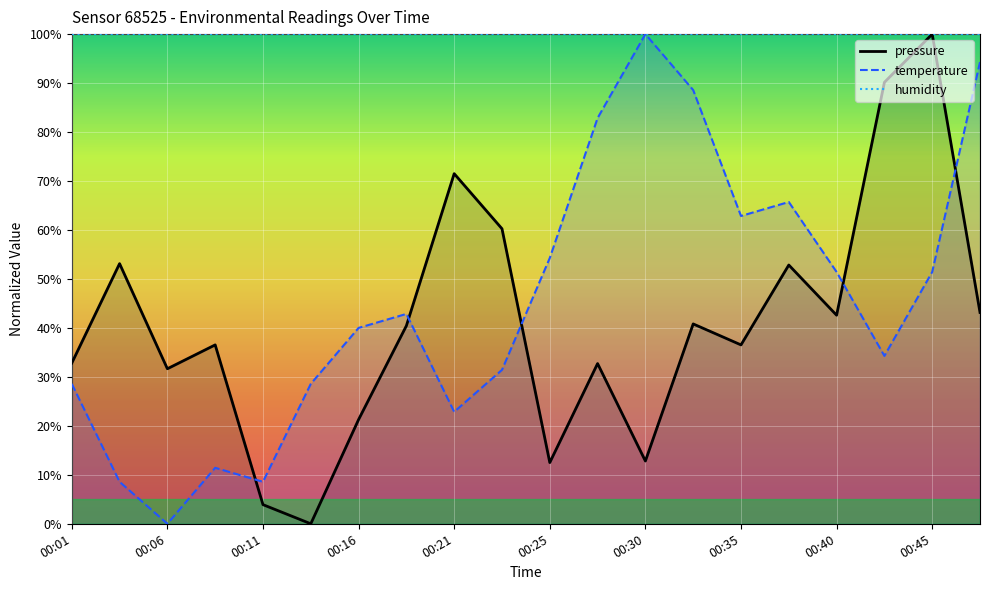

What position from the left is 15?

16